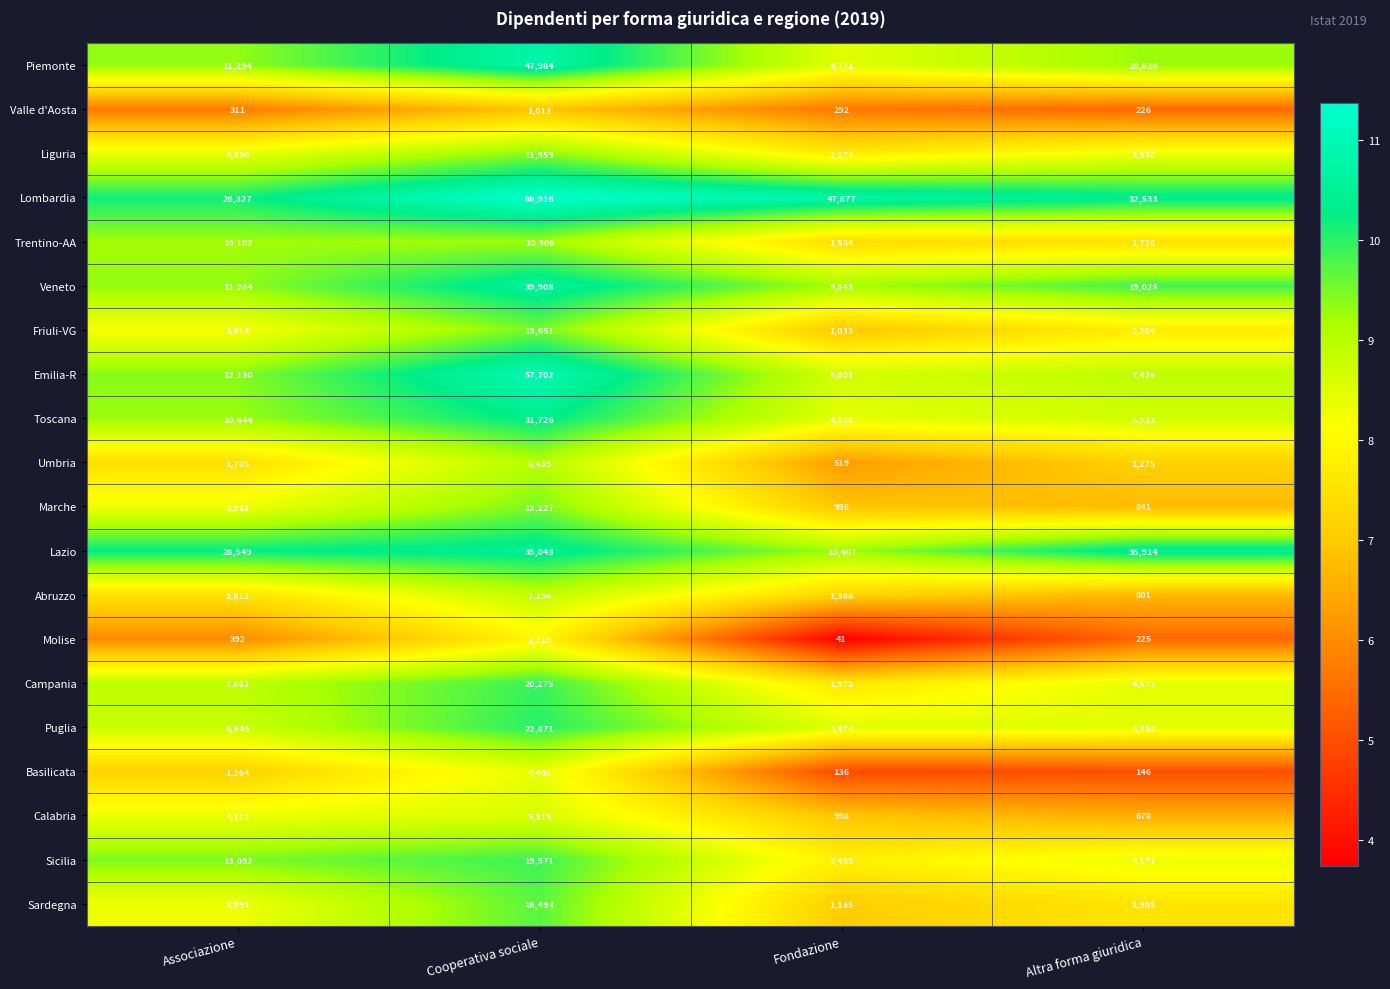

Is it true that Umbria equals 5283 at Cooperativa sociale?

False